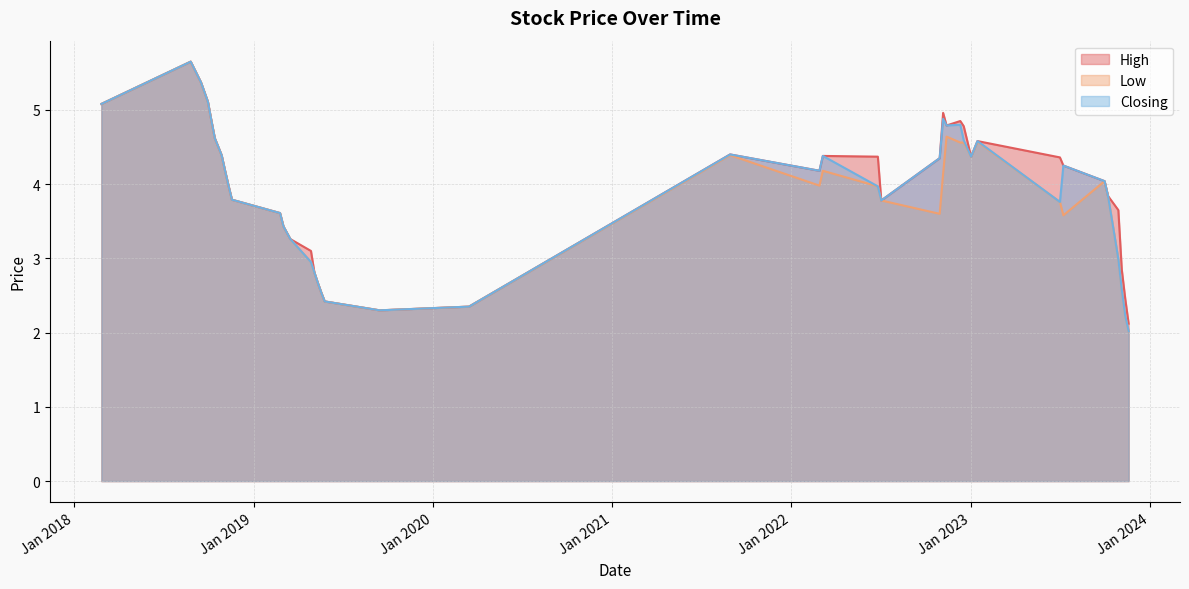

At how many categories does at least one series exceed 3?

31